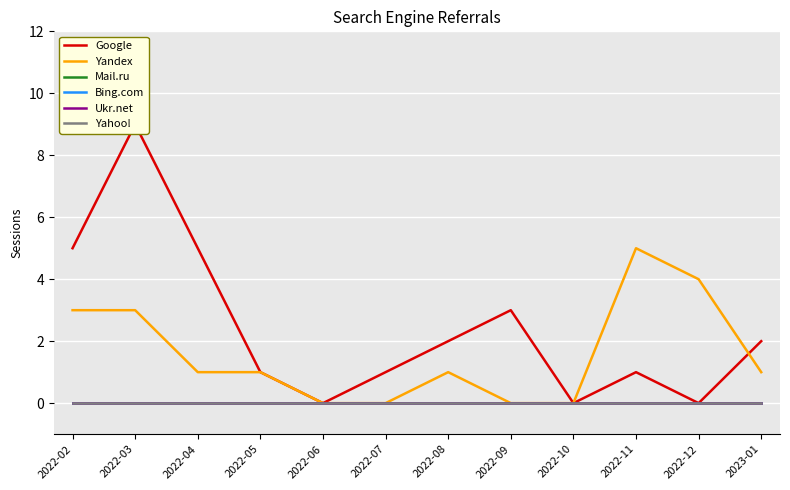

Where is Google nearest to the value 4?

2022-02